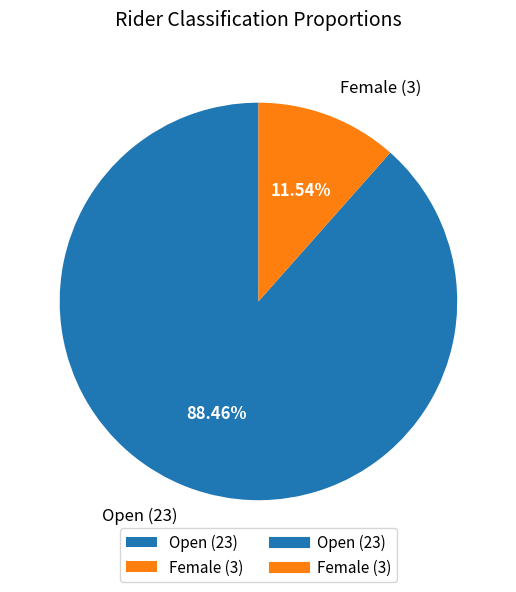

To the nearest percent, what is the average slice percentage?

50%